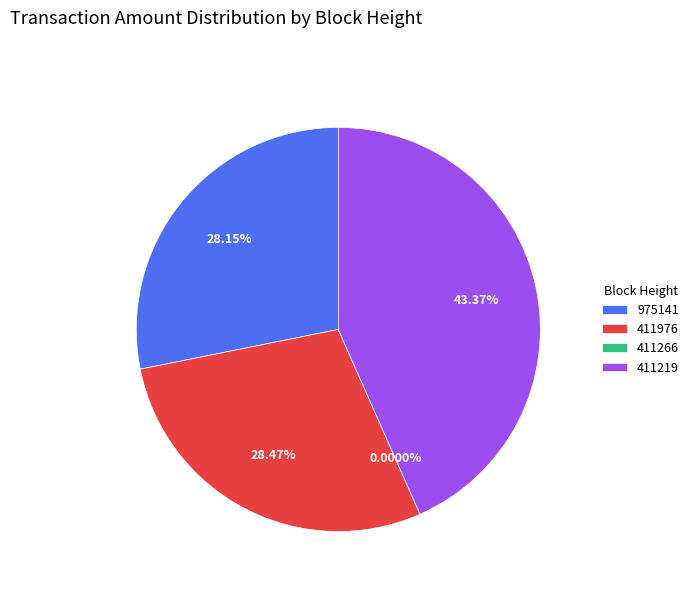

Rank the categories by value from highest to lowest.

411219, 411976, 975141, 411266